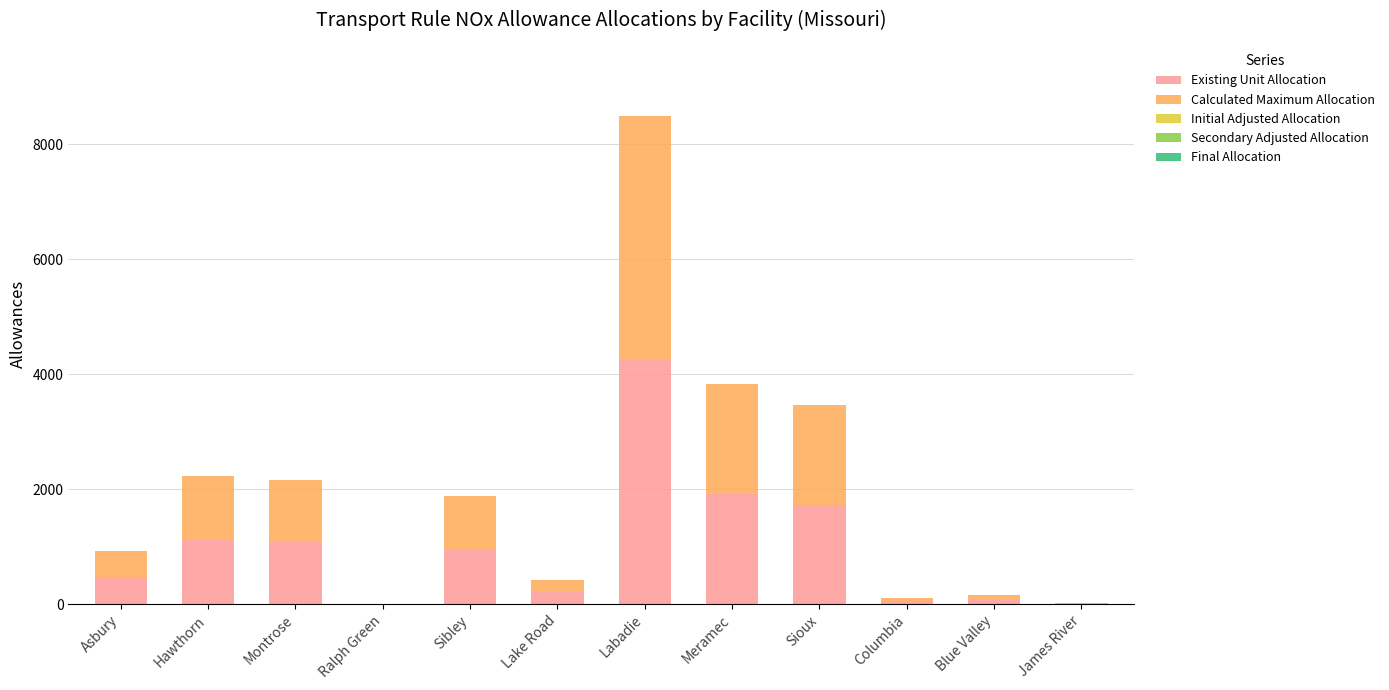

What is the highest value of the Existing Unit Allocation series?

4245